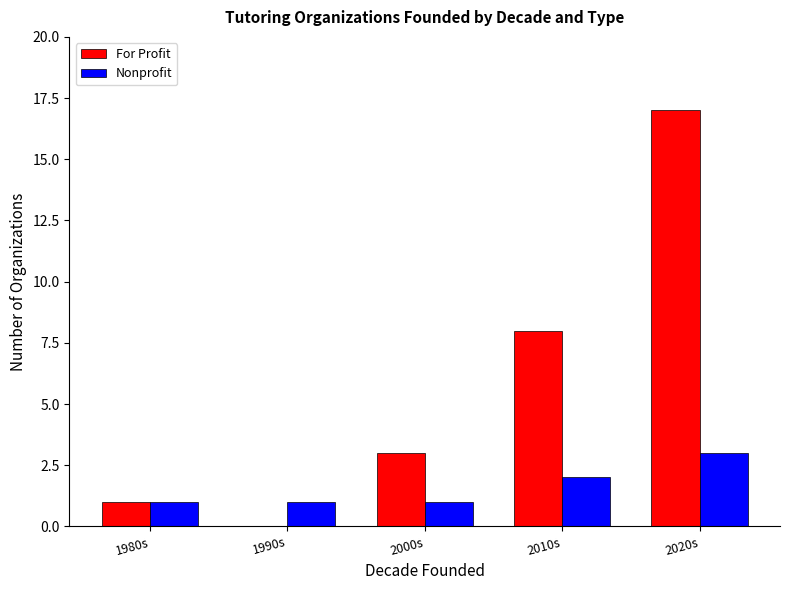

The Nonprofit series shows 3 at 2020s. True or false?

True